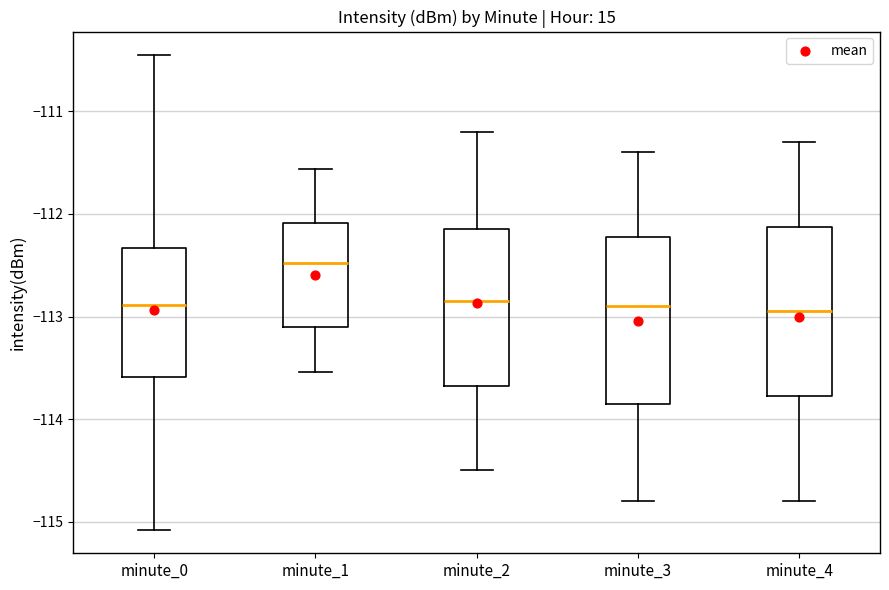

Where does the lower whisker of the box for minute_4 end on the y-axis? The values are not printed on the chart, so give them approximately, as read against the axis.

-114.8